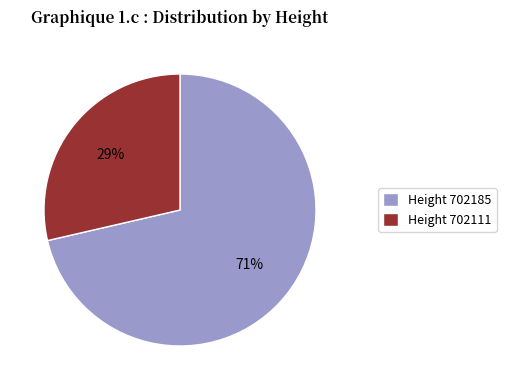

Count the number of slices in the pie.

2